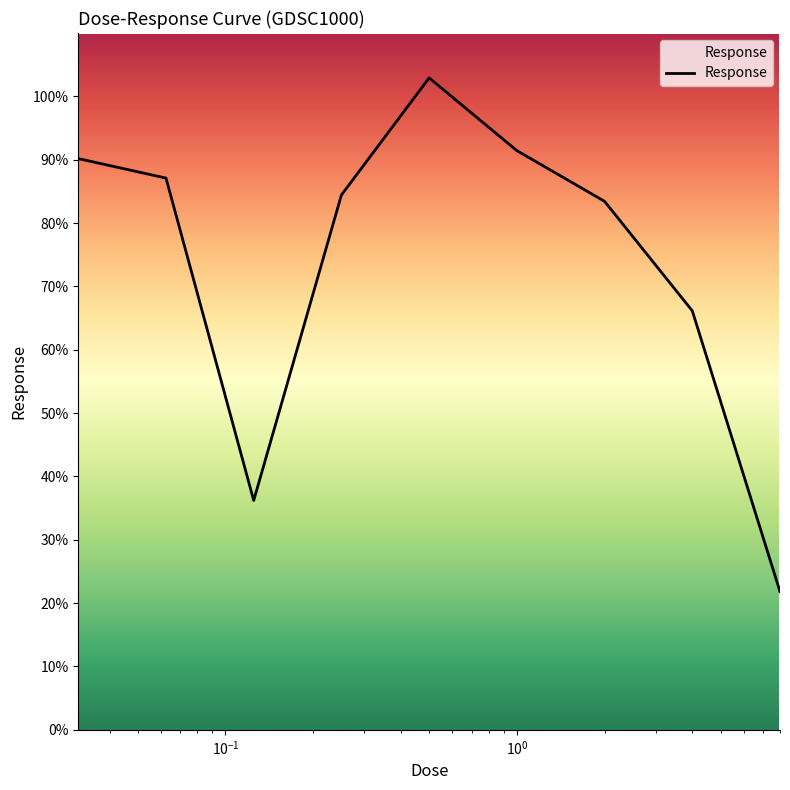

What is the maximum value shown in the chart?

102.9